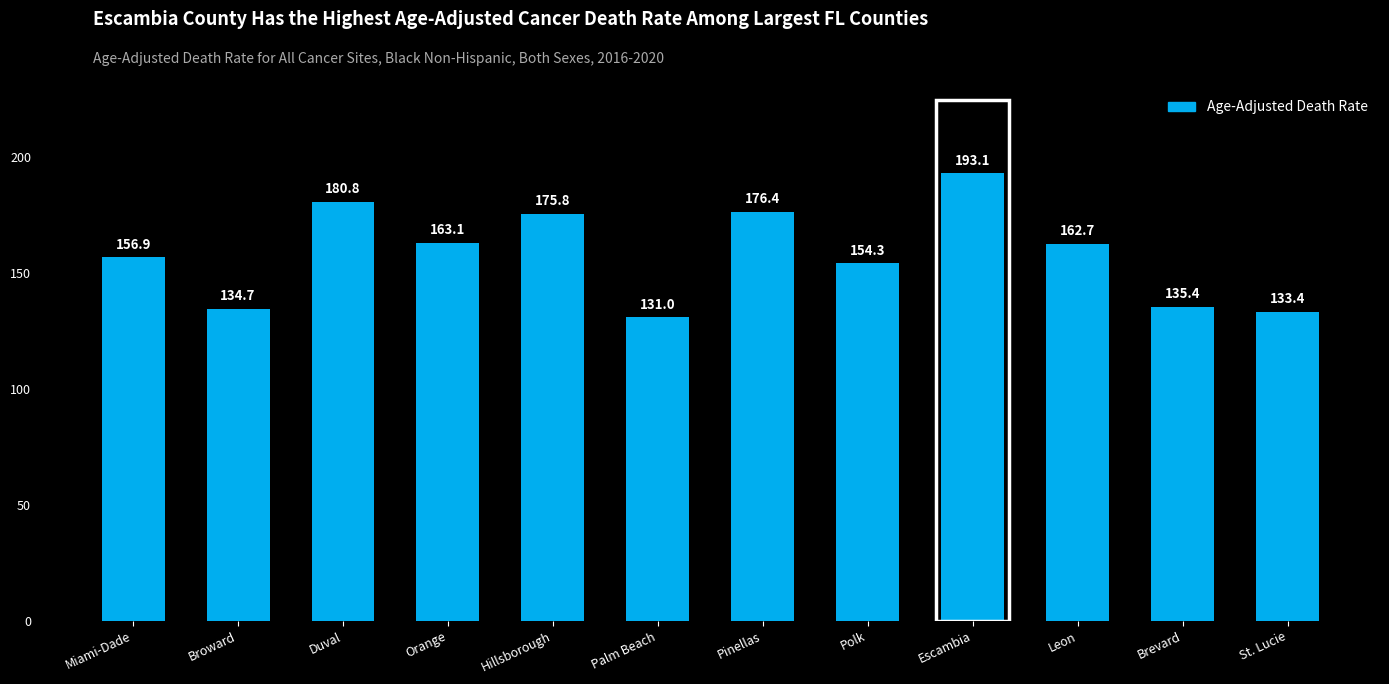

Is it true that the value at Hillsborough is 175.8?

True